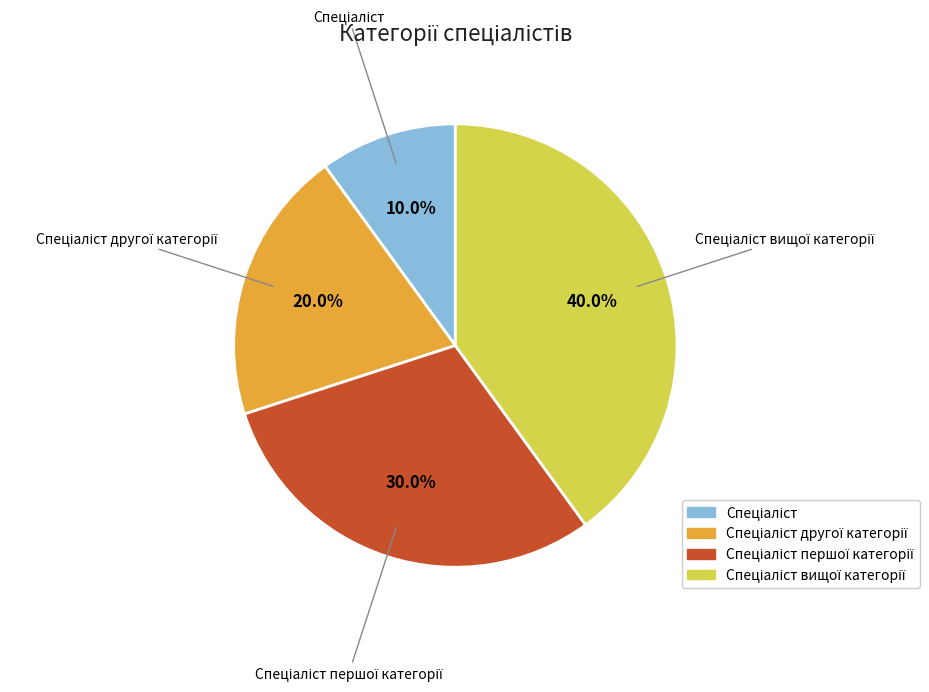

Does any single category account for the majority?

No